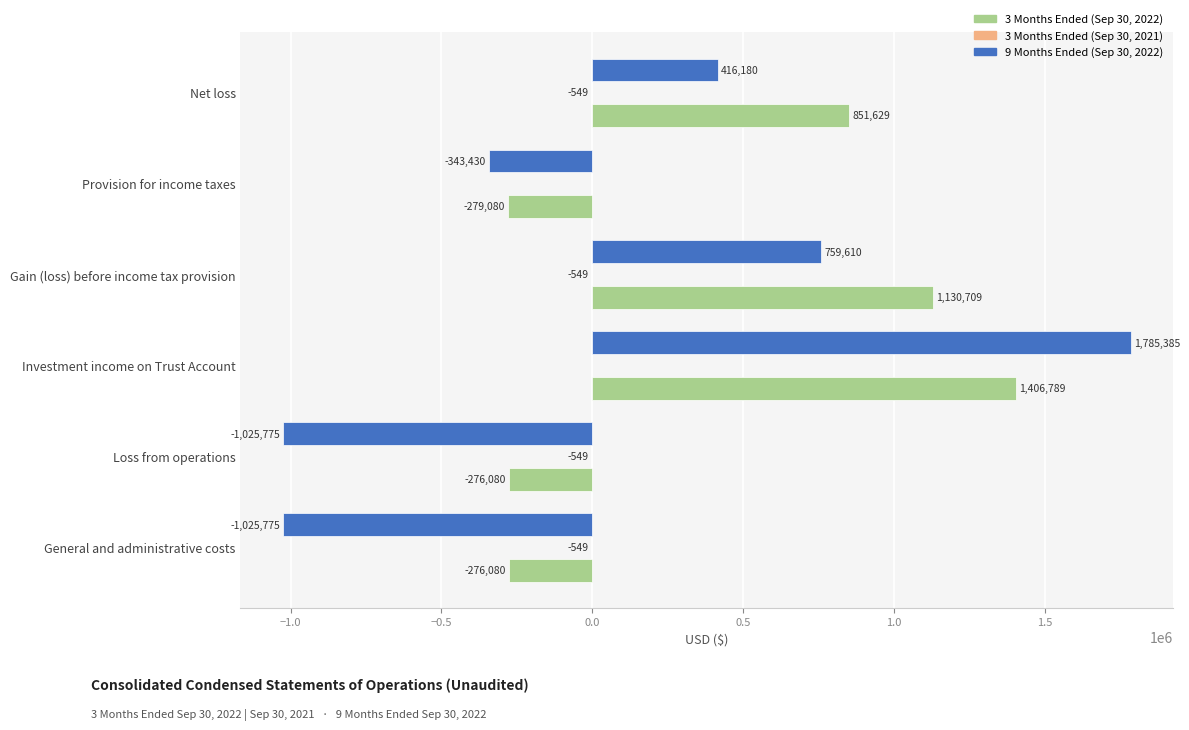

What is the total value across all series at Net loss?

1267260